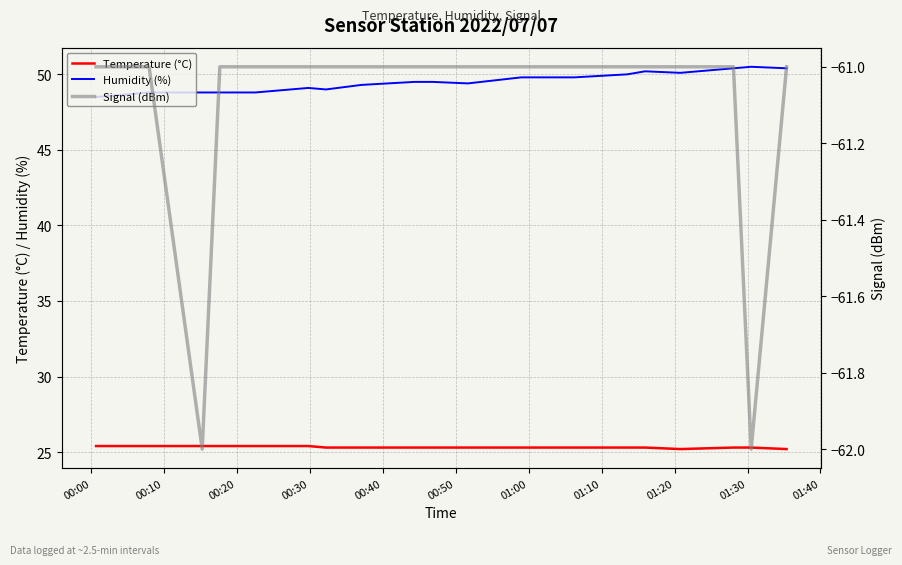

What is the minimum value for Humidity (%)?

48.5